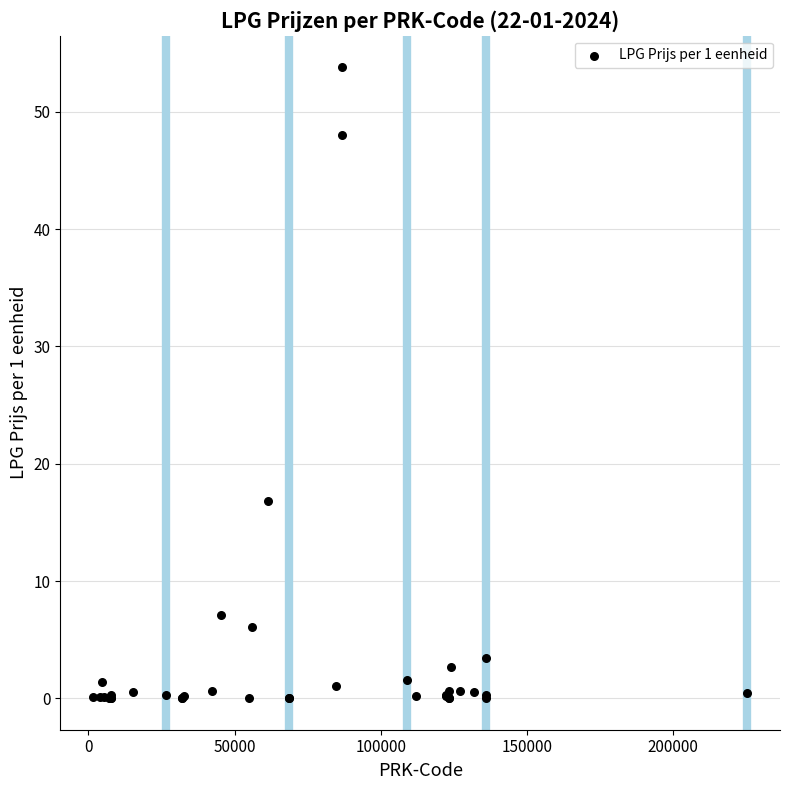

What Y value in the scatter plot is closest to 26?

16.8